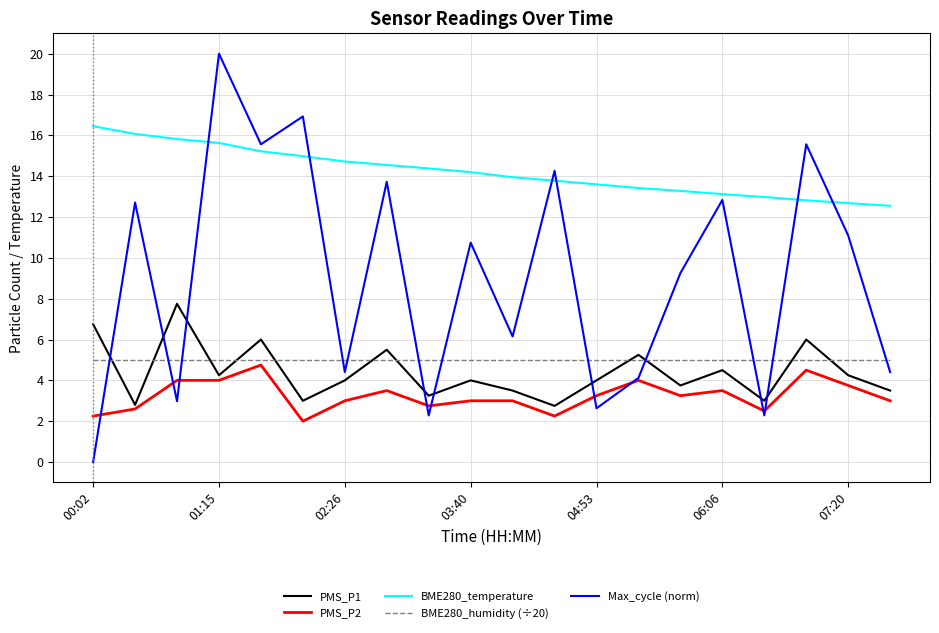

Which series has the largest total across all categories?

BME280_temperature